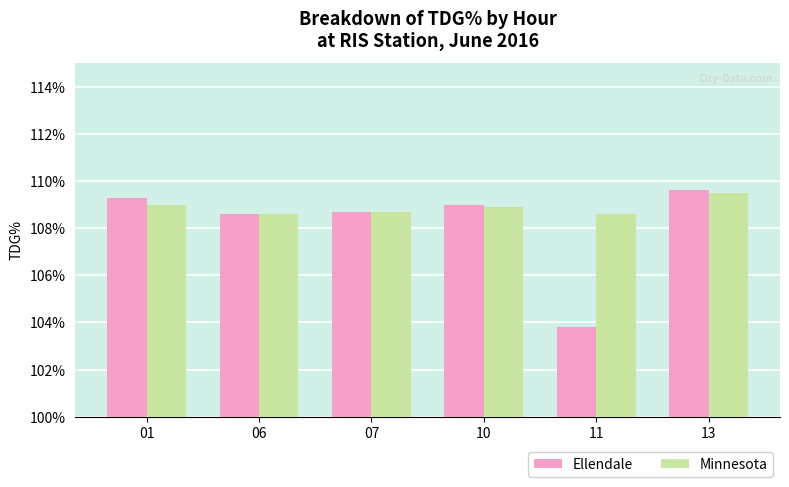

Which category has the lowest value in the Ellendale series?

11